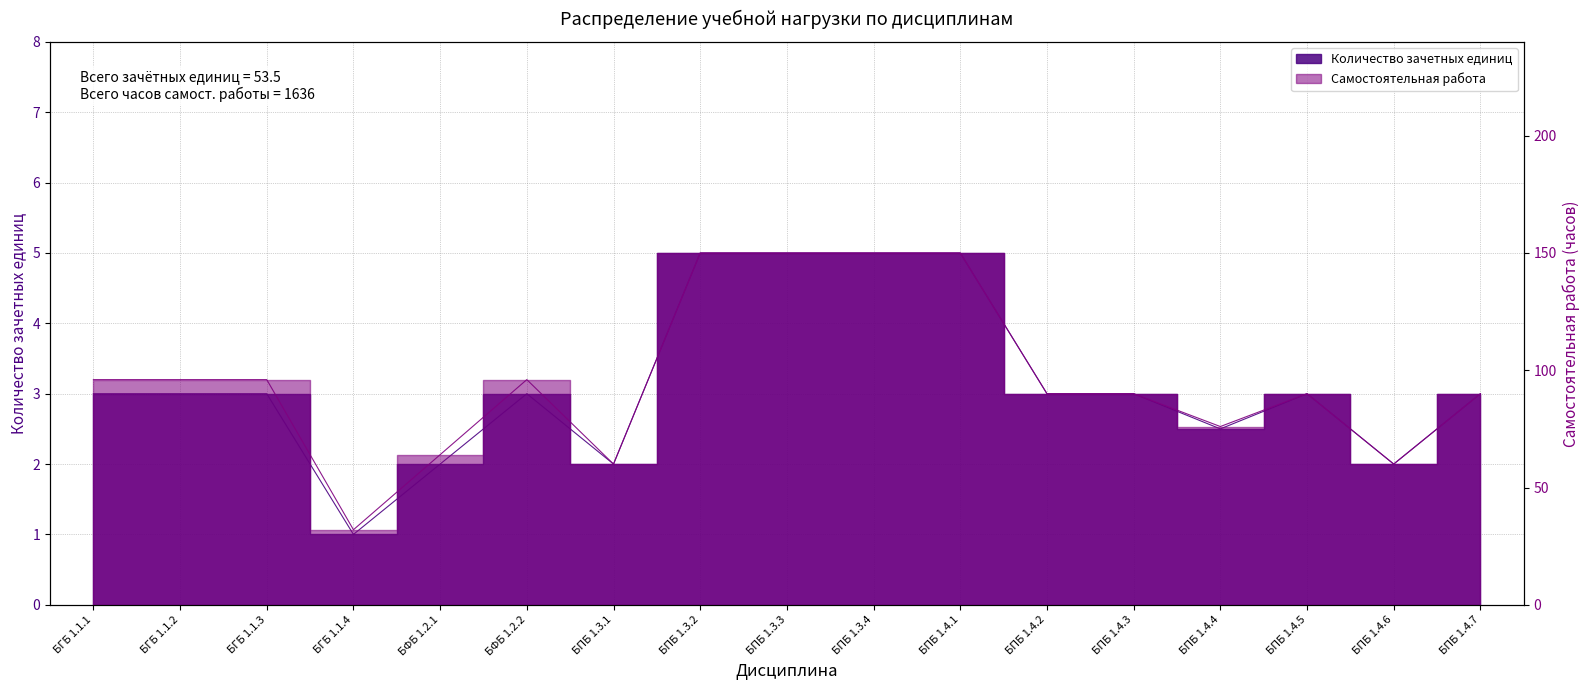

Reading right to left, transcribe all the data shown in this chart.

Количество зачетных единиц: БПБ 1.4.7=3.0	БПБ 1.4.6=2.0	БПБ 1.4.5=3.0	БПБ 1.4.4=2.5	БПБ 1.4.3=3.0	БПБ 1.4.2=3.0	БПБ 1.4.1=5.0	БПБ 1.3.4=5.0	БПБ 1.3.3=5.0	БПБ 1.3.2=5.0	БПБ 1.3.1=2.0	БФБ 1.2.2=3.0	БФБ 1.2.1=2.0	БГБ 1.1.4=1.0	БГБ 1.1.3=3.0	БГБ 1.1.2=3.0	БГБ 1.1.1=3.0
Самостоятельная работа: БПБ 1.4.7=90.0	БПБ 1.4.6=60.0	БПБ 1.4.5=90.0	БПБ 1.4.4=76.0	БПБ 1.4.3=90.0	БПБ 1.4.2=90.0	БПБ 1.4.1=150.0	БПБ 1.3.4=150.0	БПБ 1.3.3=150.0	БПБ 1.3.2=150.0	БПБ 1.3.1=60.0	БФБ 1.2.2=96.0	БФБ 1.2.1=64.0	БГБ 1.1.4=32.0	БГБ 1.1.3=96.0	БГБ 1.1.2=96.0	БГБ 1.1.1=96.0